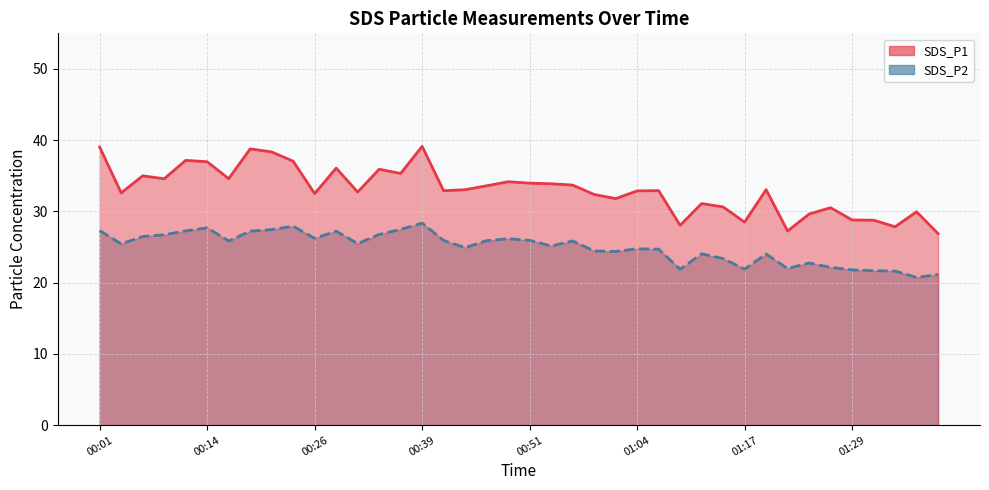

In SDS_P2, how many points are higher than both neighbors (excluding endpoints)?

10